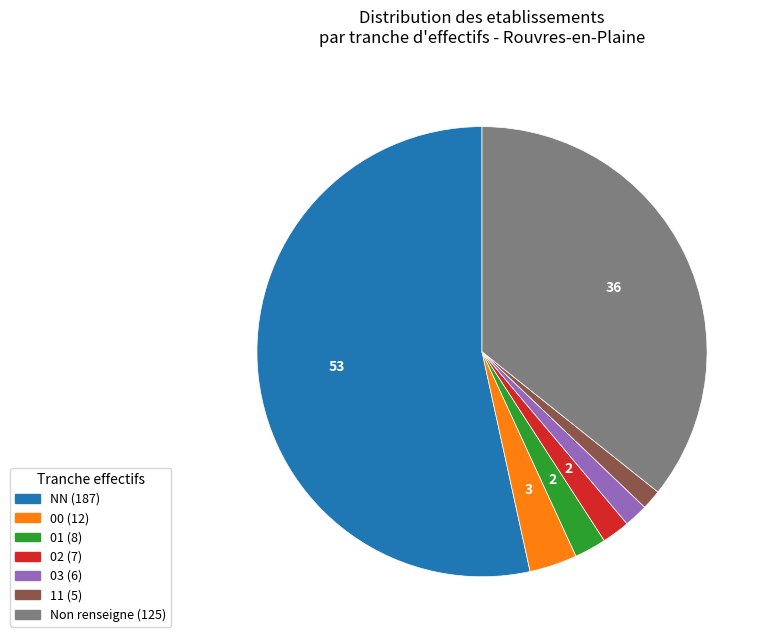

Is there any slice that represents more than half of the pie?

Yes